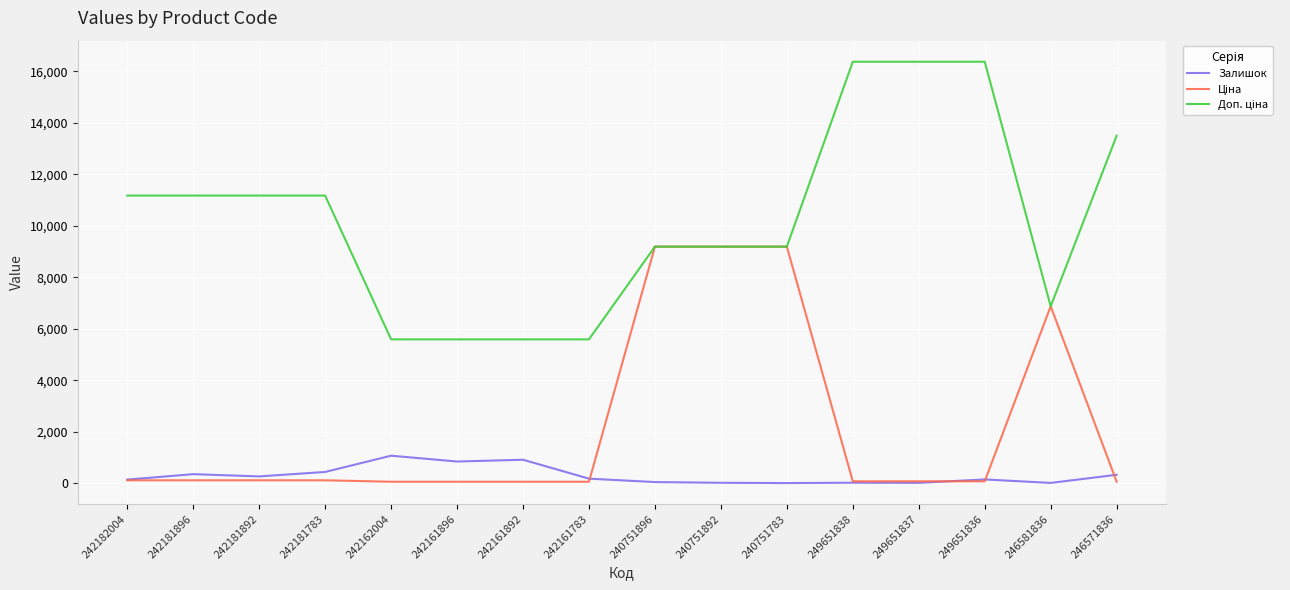

What is the total value across all series at 242182004?

11419.7